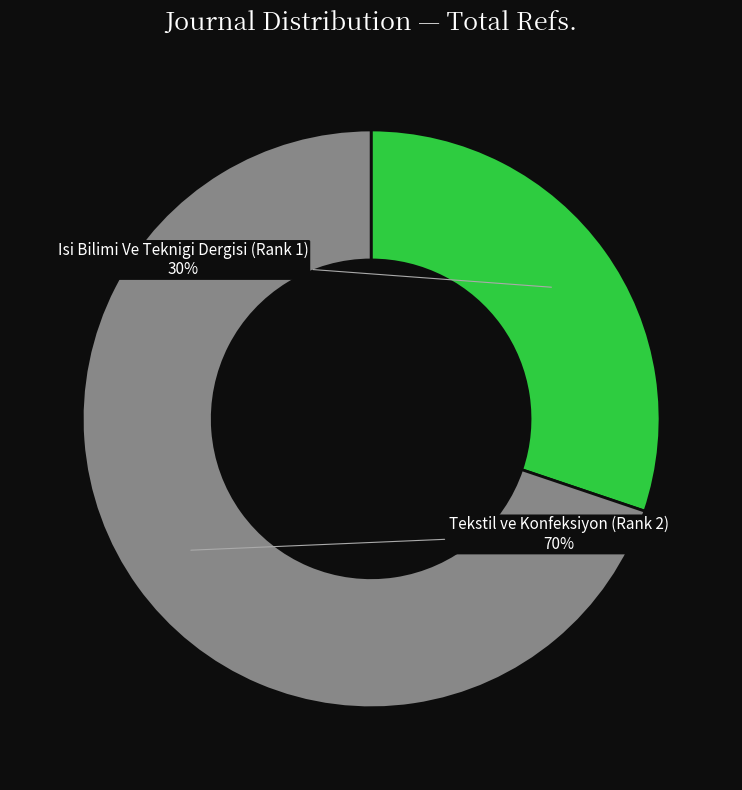

What is the smallest slice in the pie chart?

Isi Bilimi Ve Teknigi Dergisi (Rank 1)